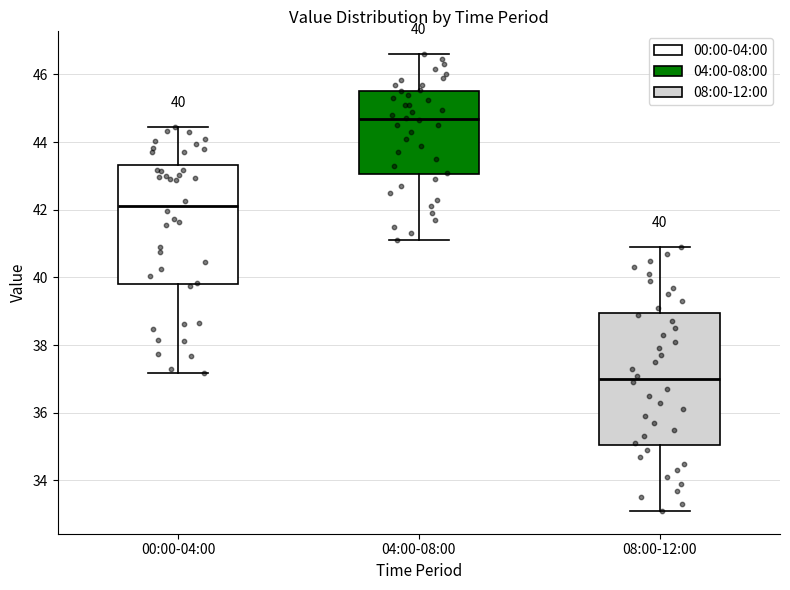

Which box is the tallest, from its lower edge to its upper edge?

08:00-12:00